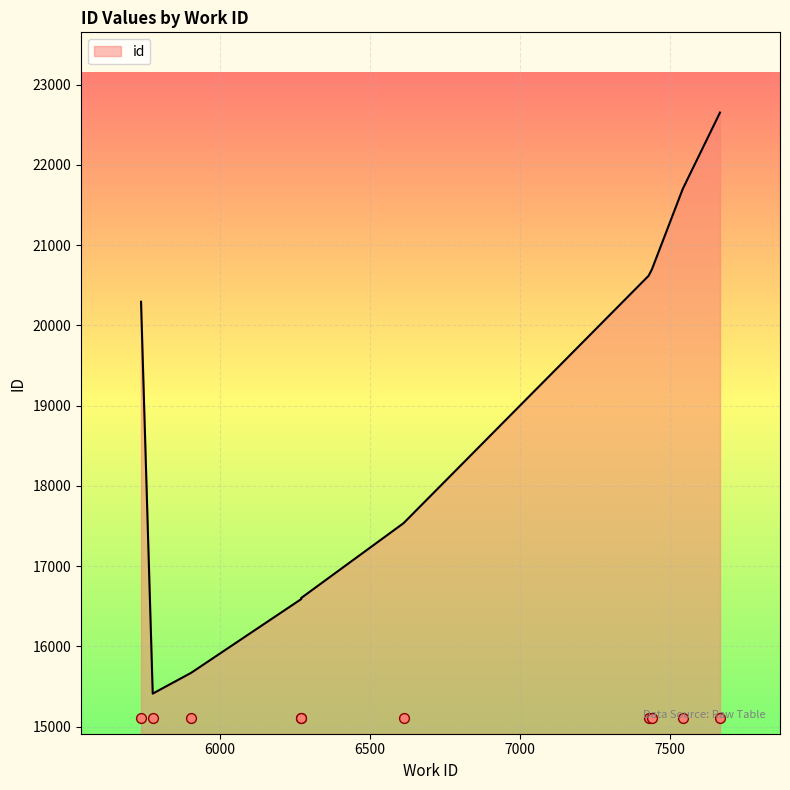

What is the change in value from 6270 to 5736?

+3706